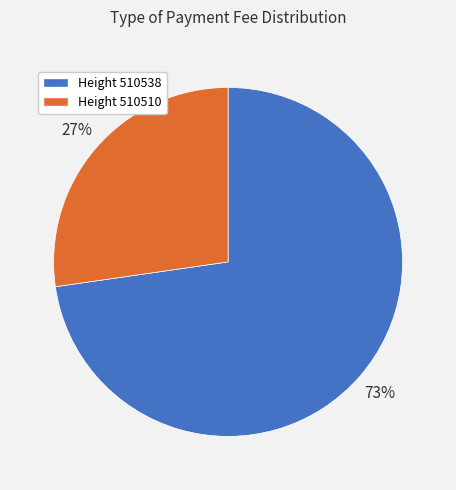

Is there any slice that represents more than half of the pie?

Yes